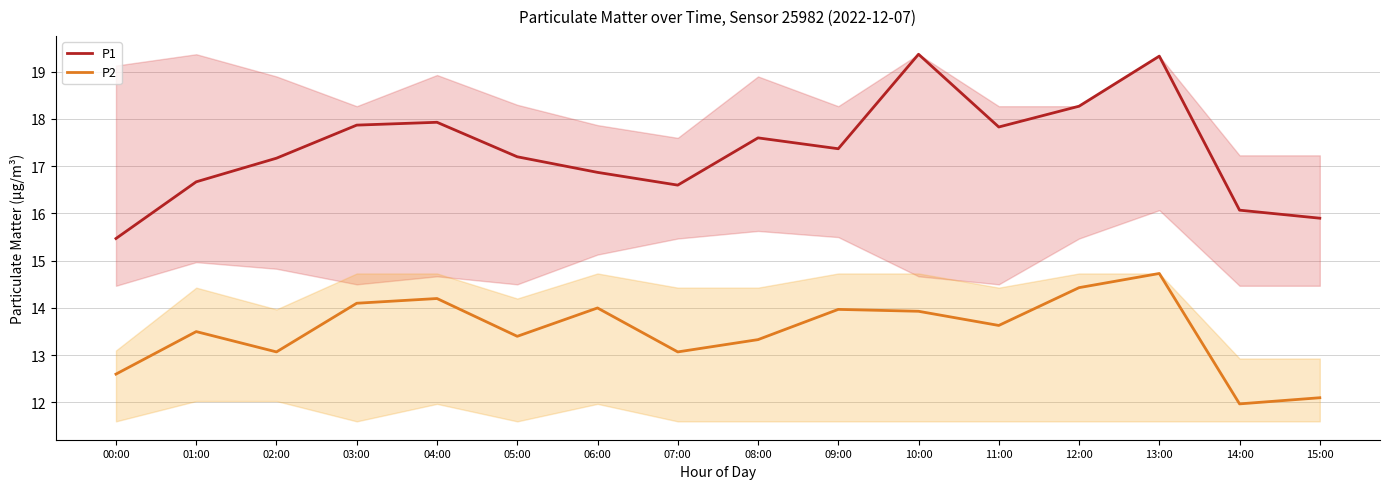

Which series has the widest spread of values?

P1